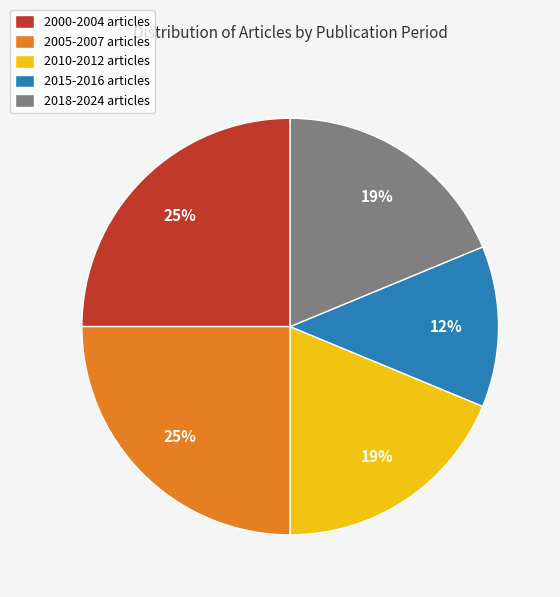

To the nearest percent, what is the average slice percentage?

20%